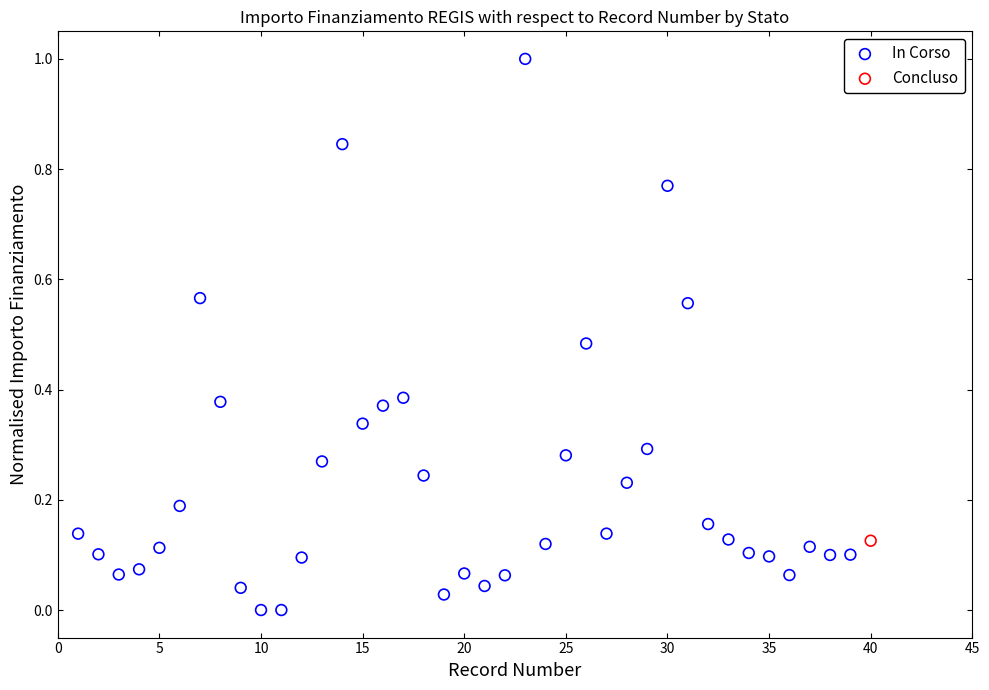

What are all the series names shown in the legend?

In Corso, Concluso